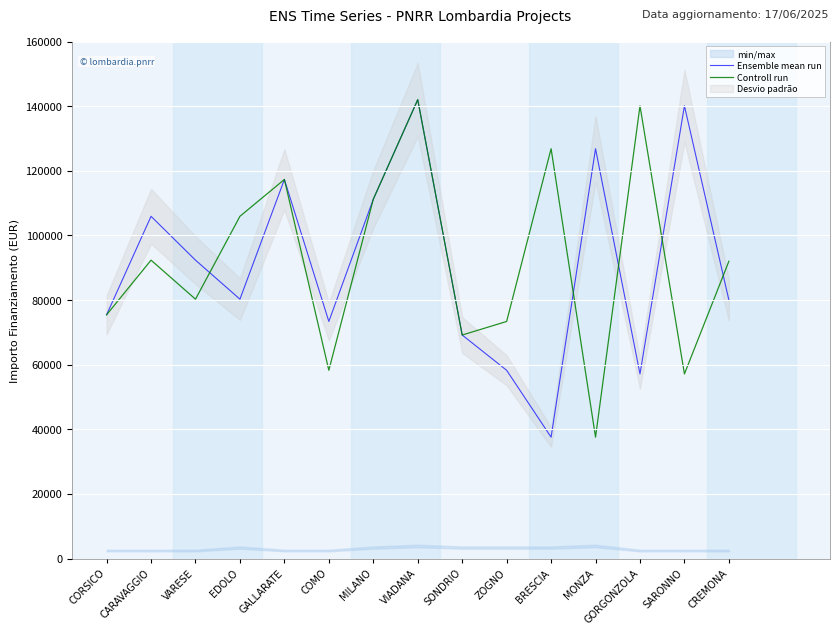

The Ensemble mean run series shows 224708.1 at MONZA. True or false?

False